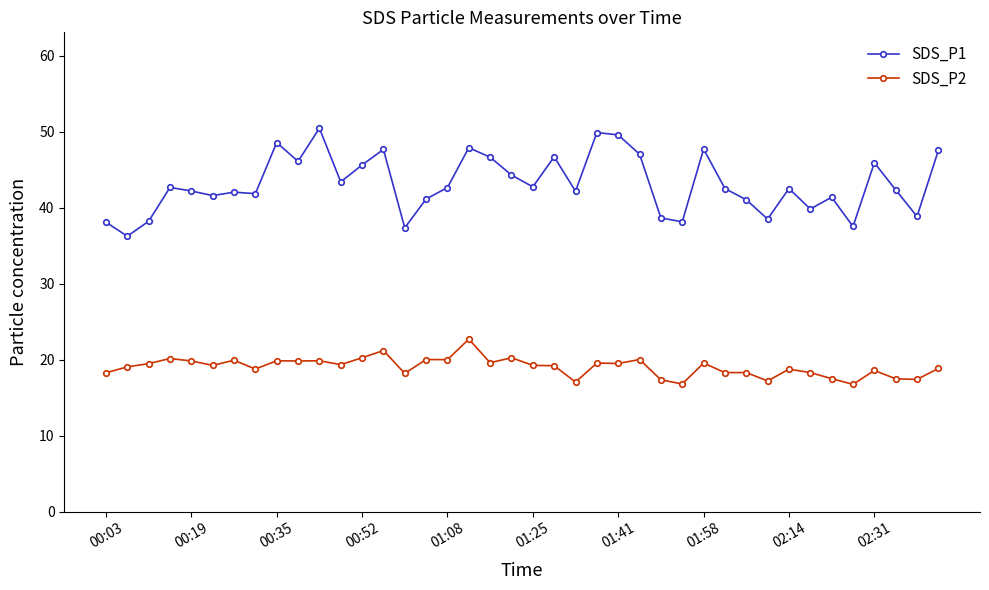

Rank the series by their average value, from lowest to highest.

SDS_P2, SDS_P1